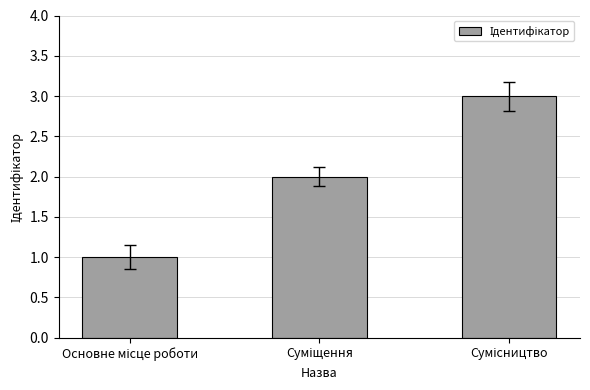

Reading left to right, what are all the values shown in this chart?

1	2	3